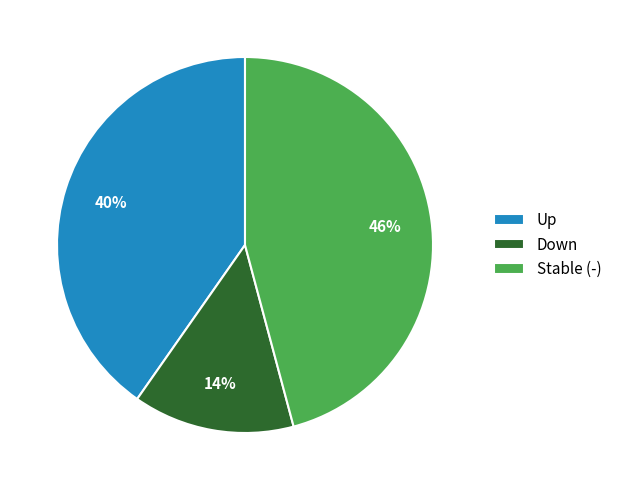

Which category has the biggest portion of the pie?

Stable (-)